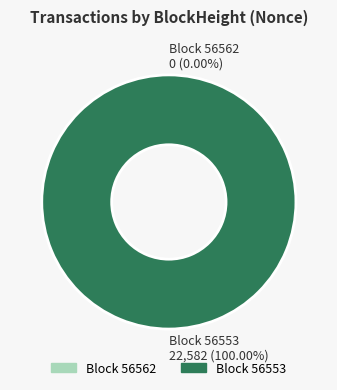

To the nearest percent, what is the average slice percentage?

50%